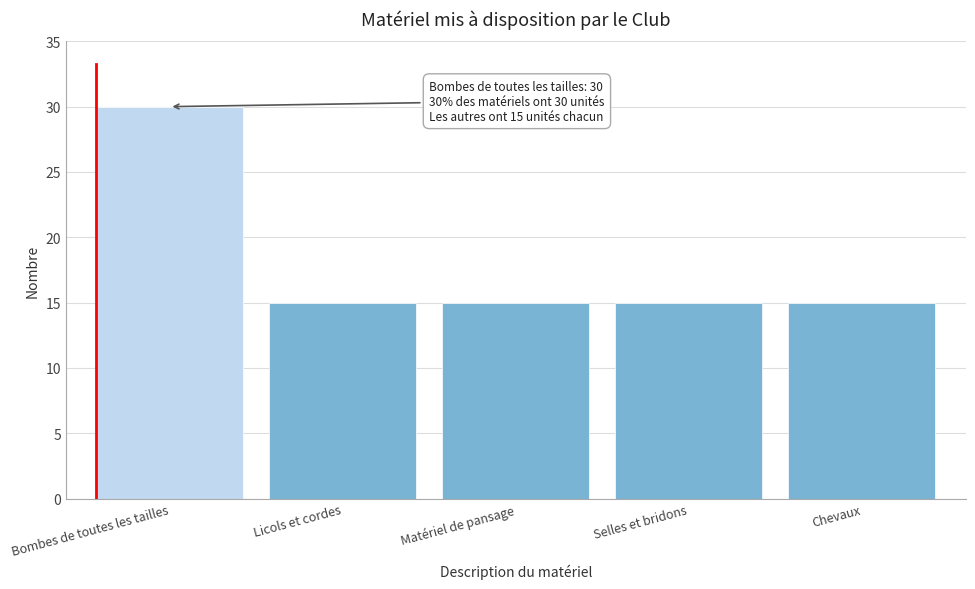

Reading right to left, transcribe all the data shown in this chart.

Chevaux=15	Selles et bridons=15	Matériel de pansage=15	Licols et cordes=15	Bombes de toutes les tailles=30